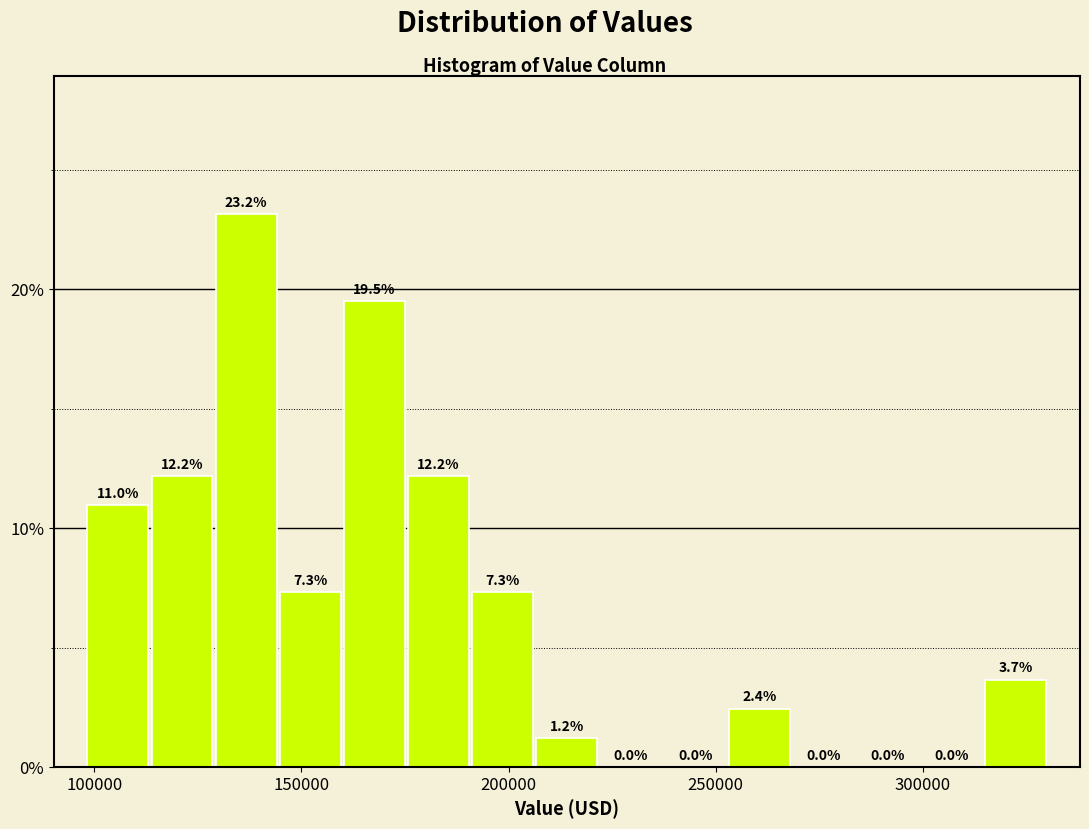

Around what value on the x-axis is the tallest bar? Give the approximate position of its centre, as read against the axis.

135000